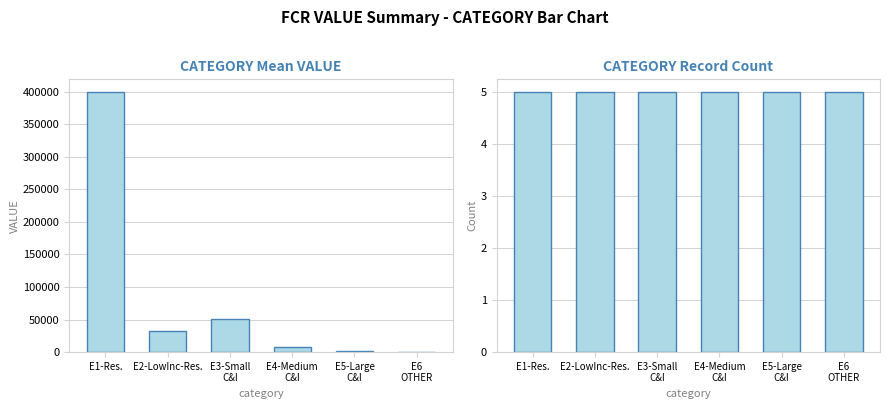

How many data points in Mean VALUE are less than 33163?

3